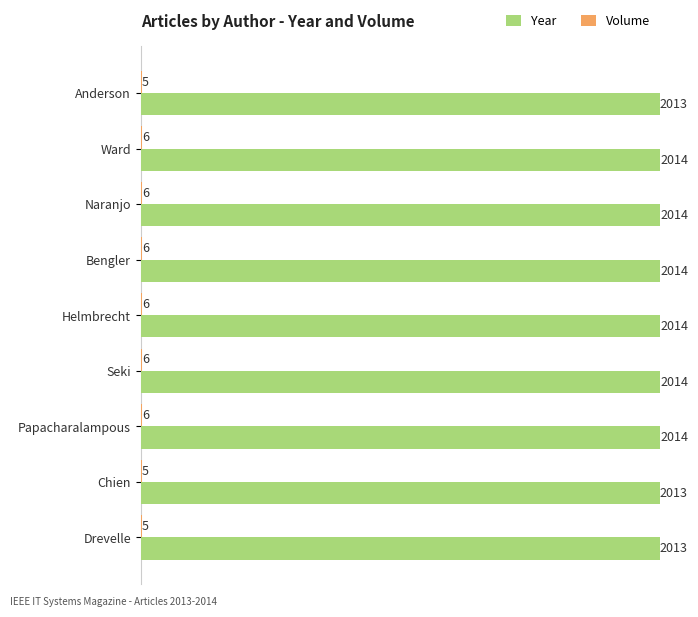

The Year series shows 939 at Anderson. True or false?

False